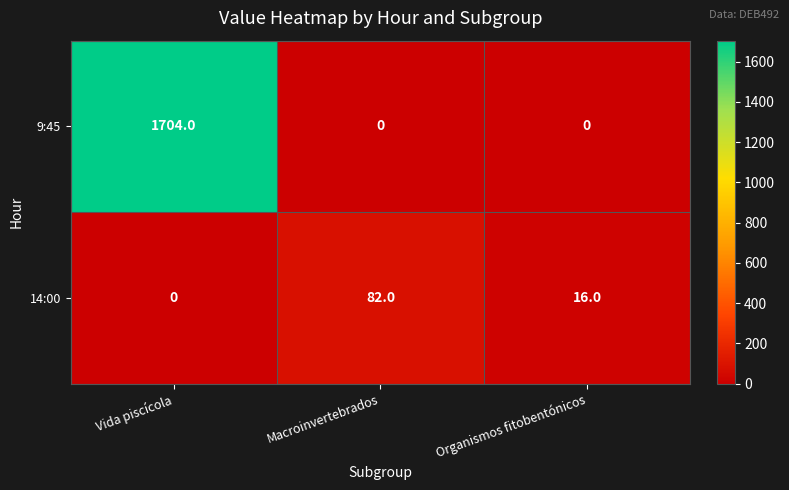

How many series are shown in this chart?

2